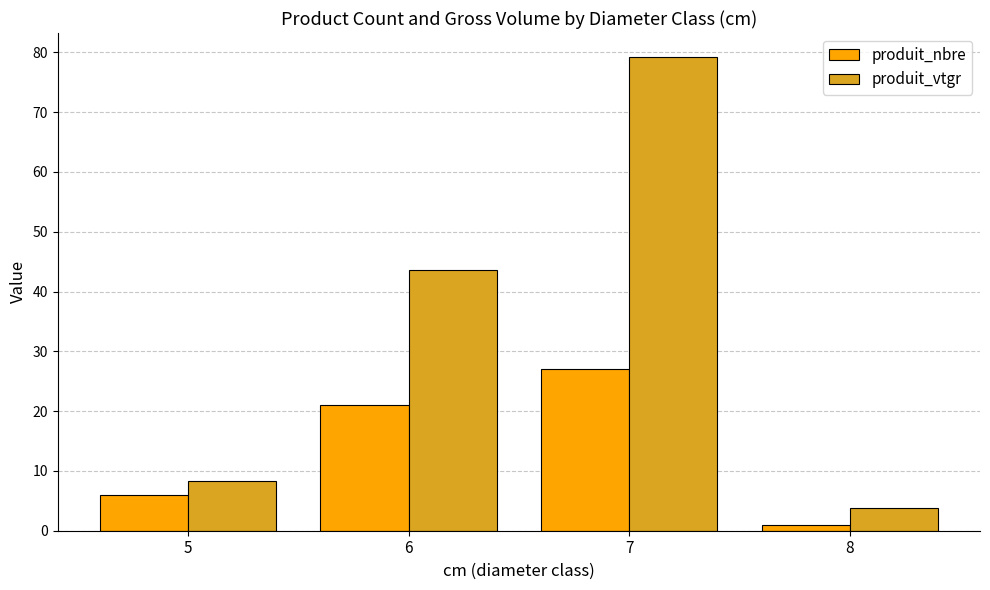

What is the spread (max minus min) of values at 7?

52.3